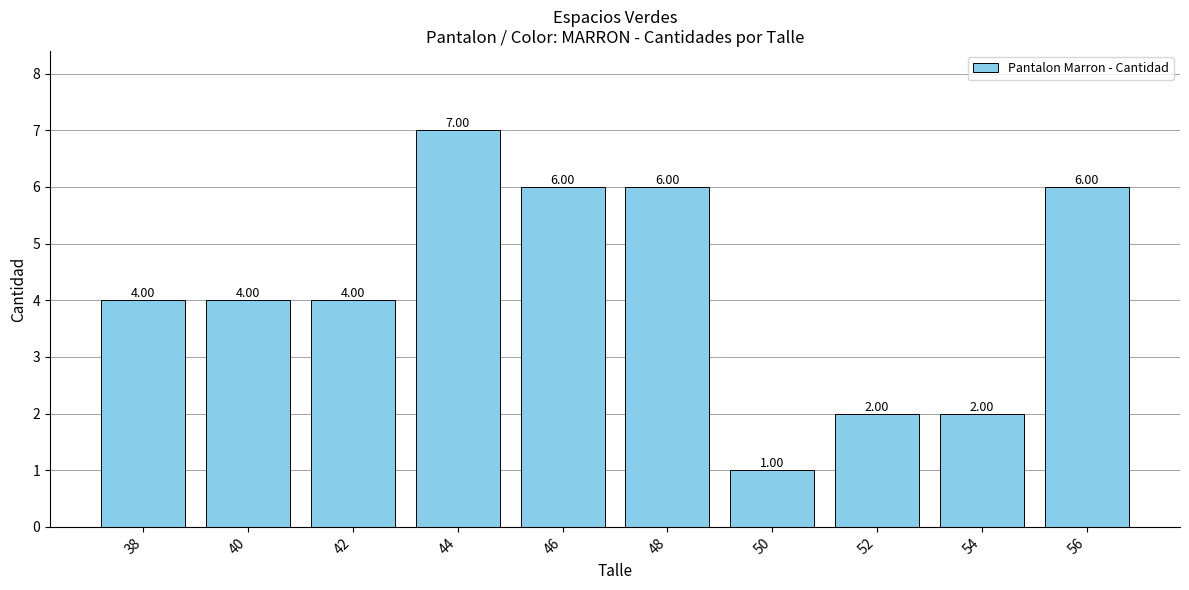

Are the bars grouped side by side (vs. stacked)?

No